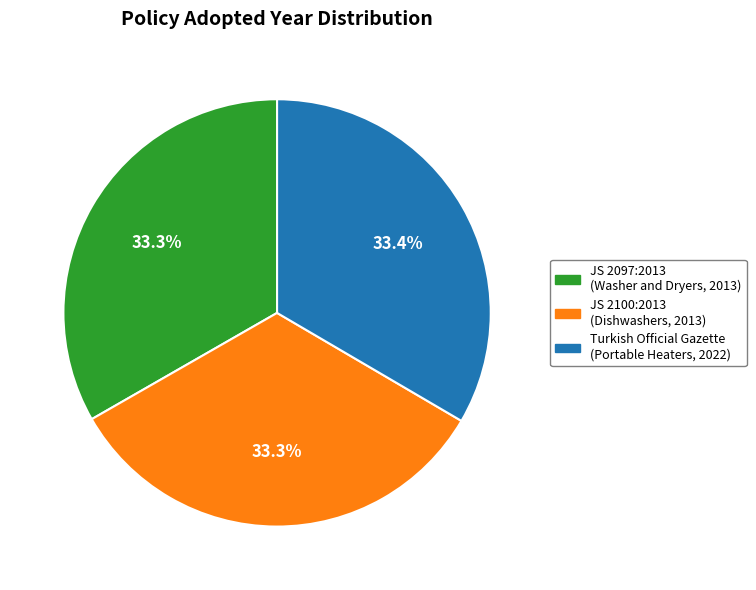

Is there any slice that represents more than half of the pie?

No